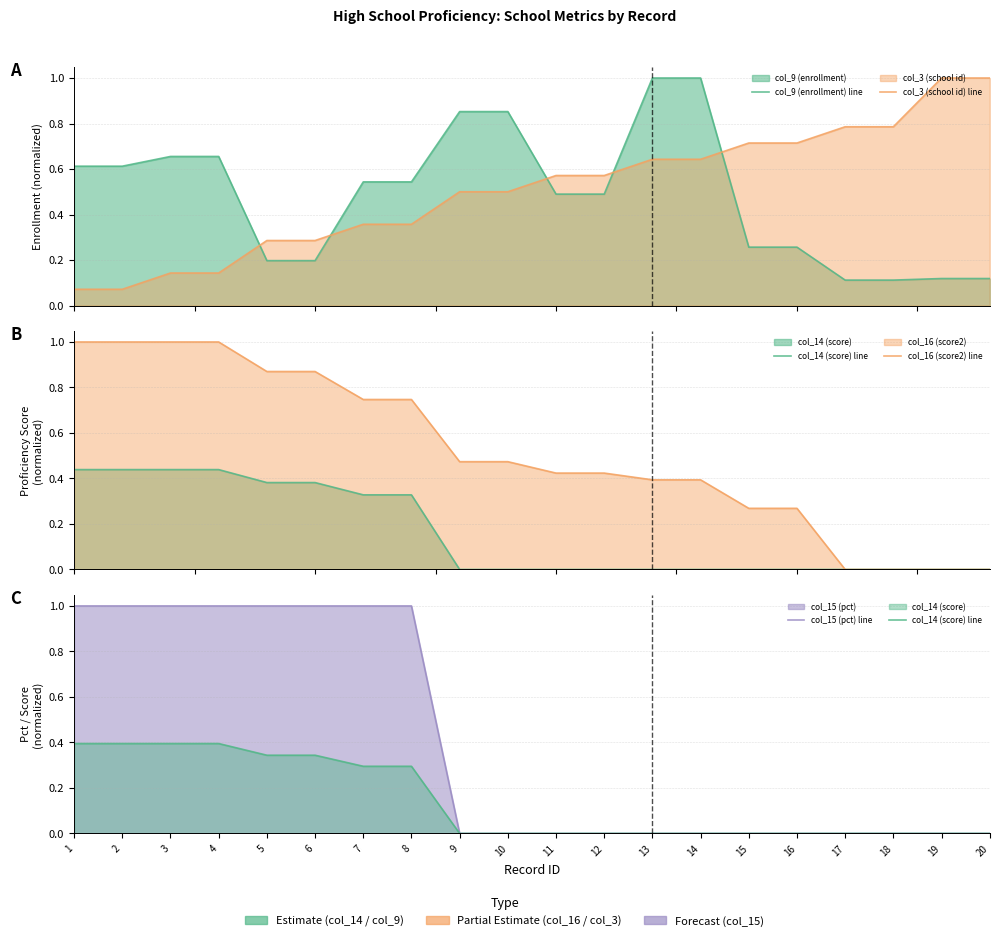

Which category has the highest value in the col_3 (school id) line series?

19